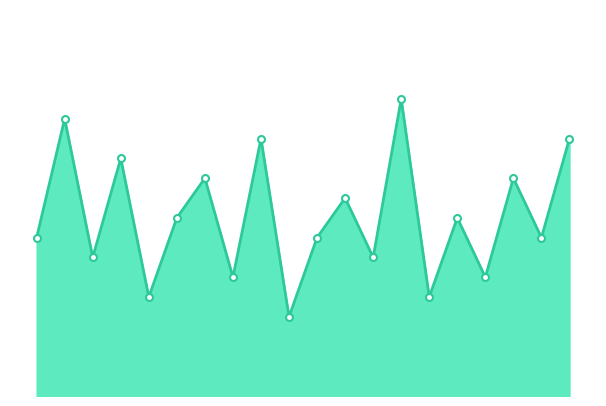

At which category does the data reach its first local peak?

1